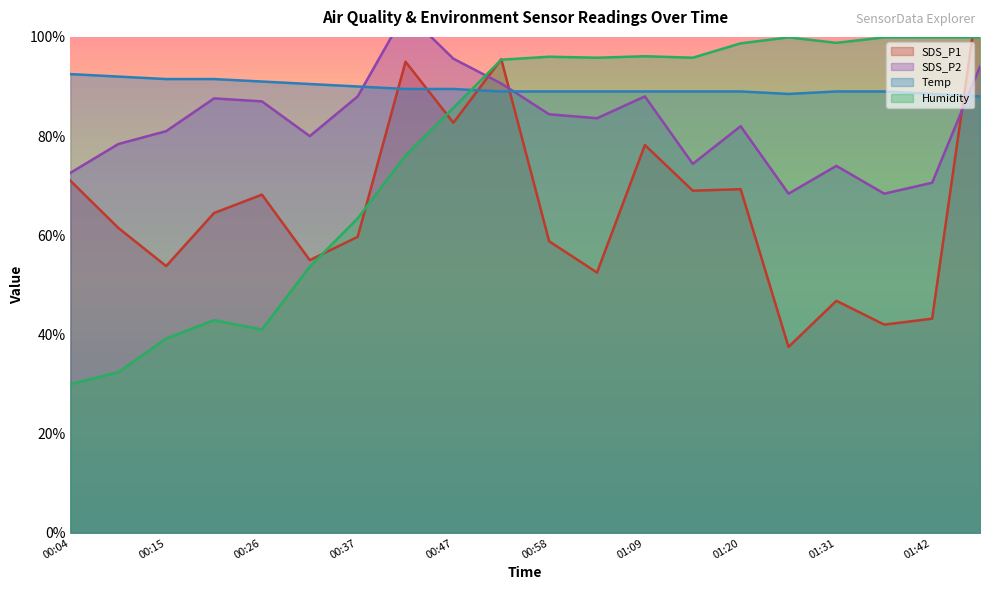

What is the difference between the maximum and second lowest values in the Temp series?

4.0